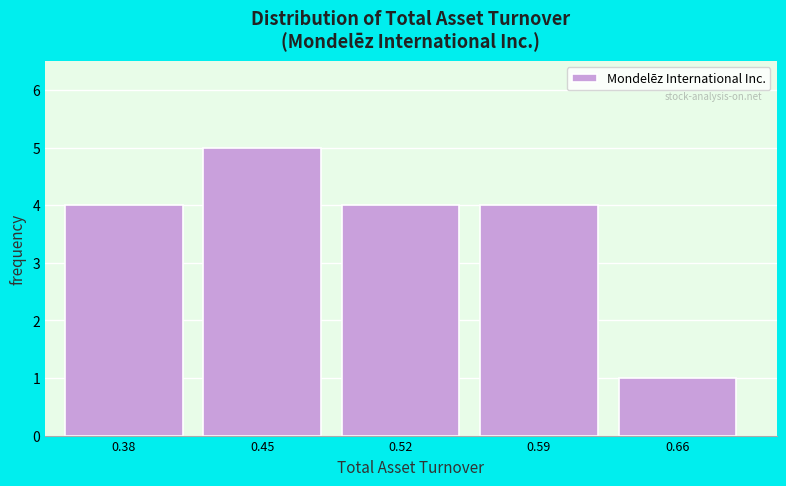

Reading left to right, transcribe this chart: for each bar, give the range it covers on the x-axis and its height. The values are not printed on the chart, so give them approximately, as read against the axis.

0.35 to 0.42: 4
0.42 to 0.49: 5
0.49 to 0.56: 4
0.56 to 0.63: 4
0.63 to 0.70: 1